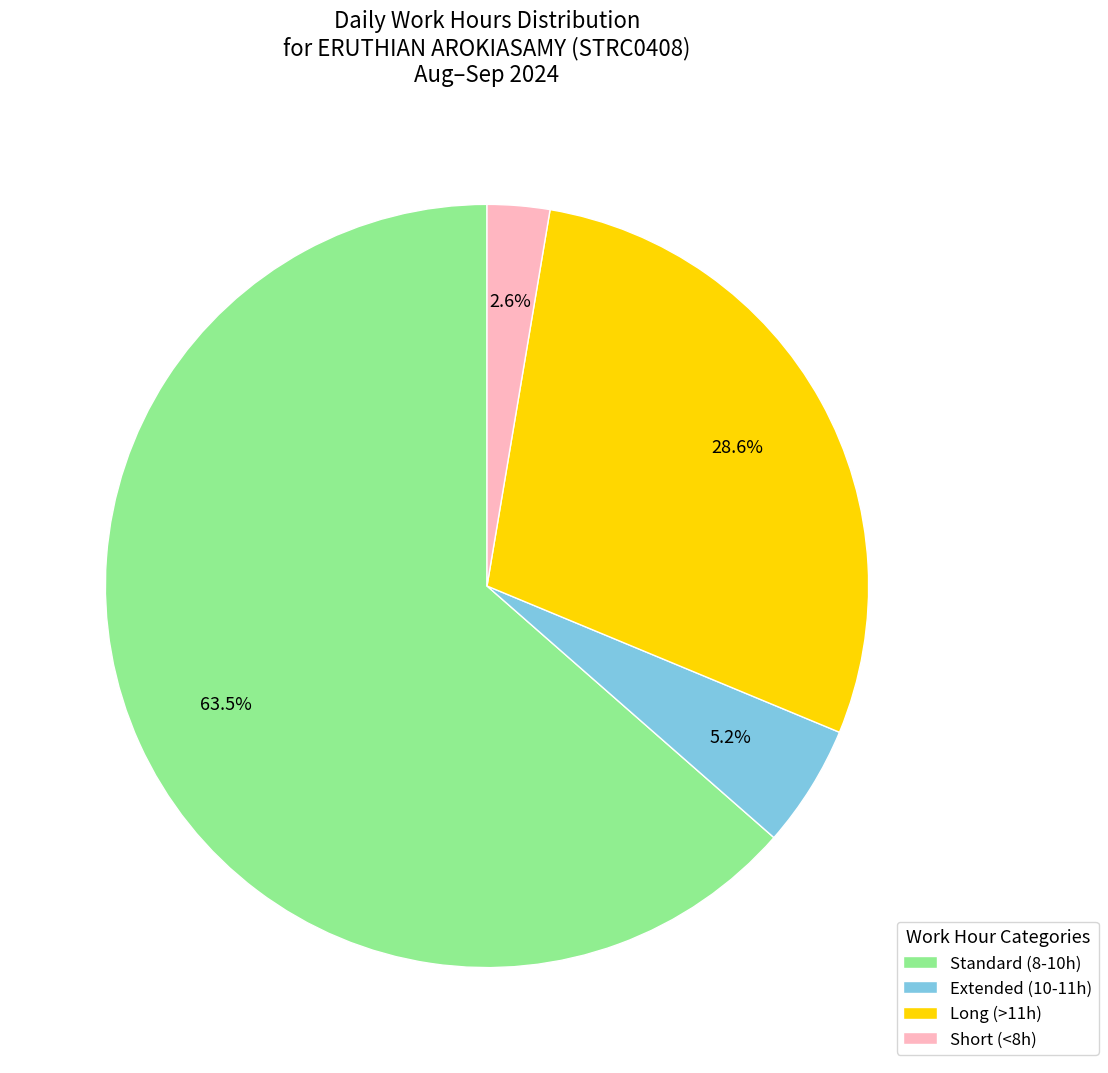

What is the ratio of the value at Long (>11h) to the value at Standard (8-10h)?

0.5